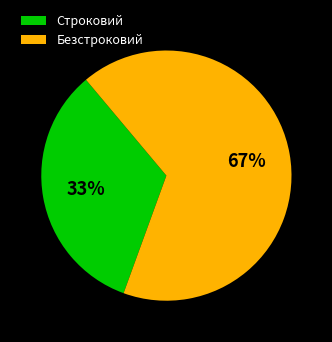

What is the ratio of the value at Строковий to the value at Безстроковий?

0.5